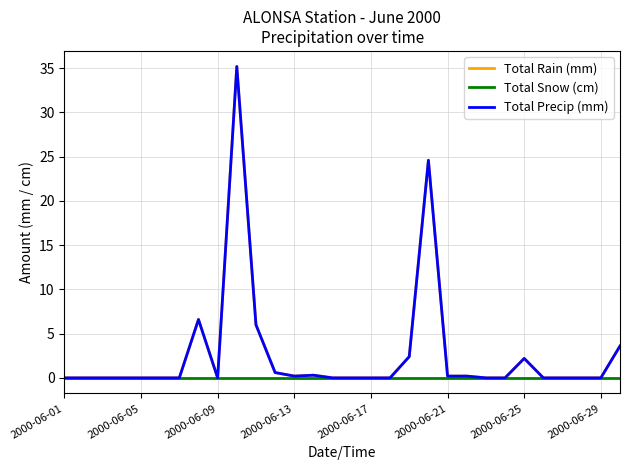

Is this an area chart (filled region under the line)?

No